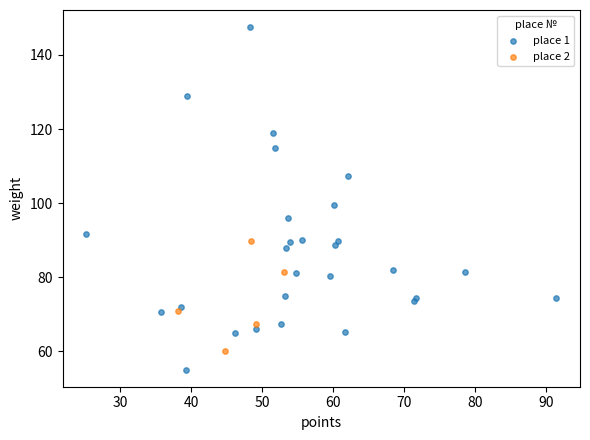

Which series has the widest spread of Y values?

place 1